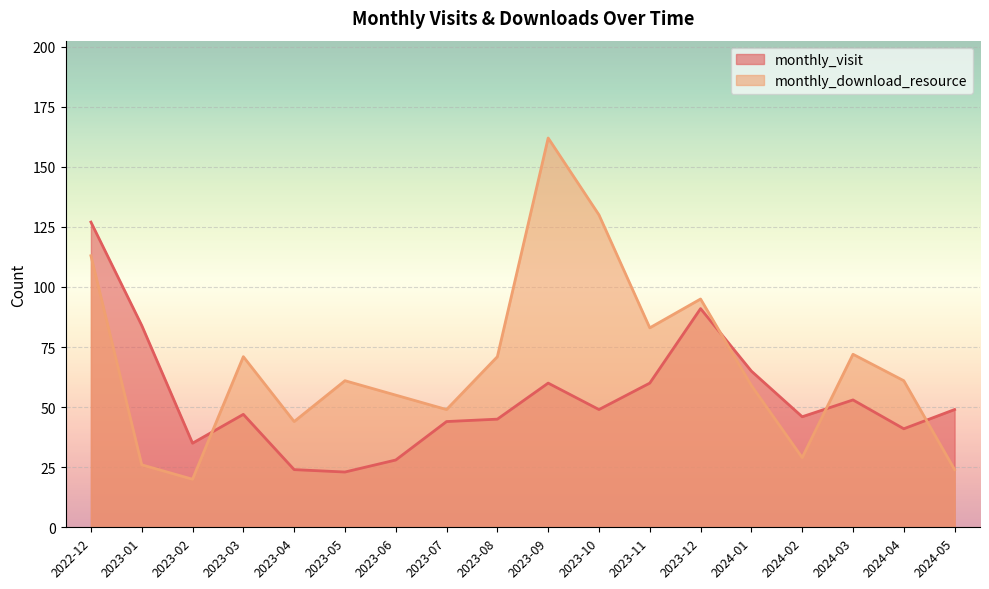

Read the monthly_visit value at 2023-08.

45